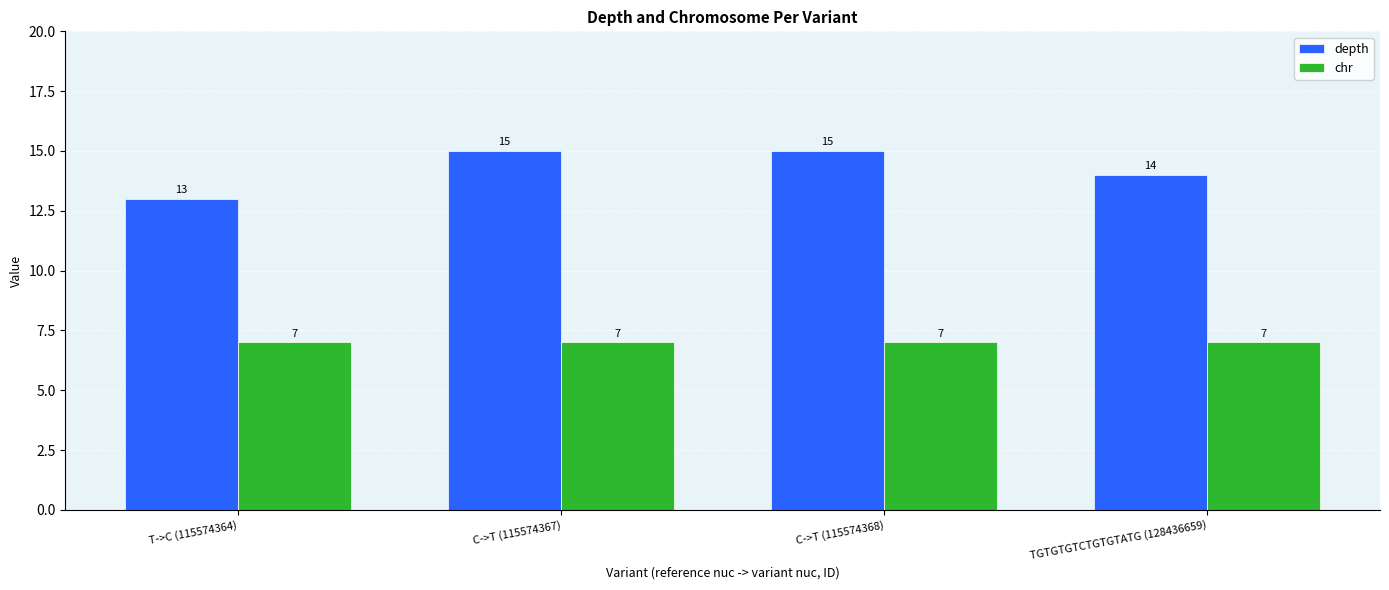

What is the value of the depth bar at the 3rd from the left?

15